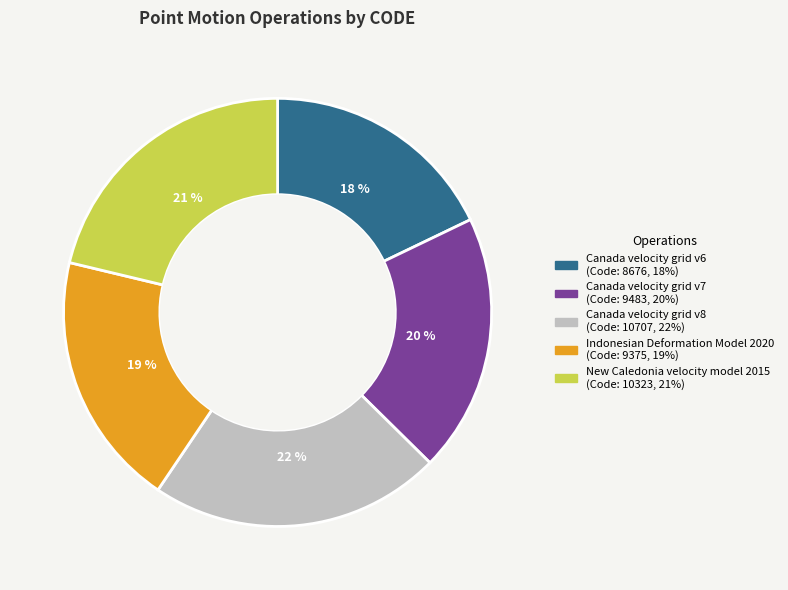

Which slice is the largest?

Canada velocity grid v8